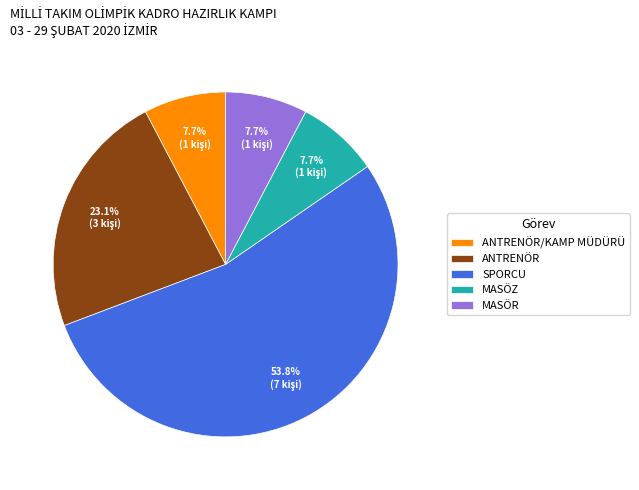

To the nearest percent, what is the average slice percentage?

20%